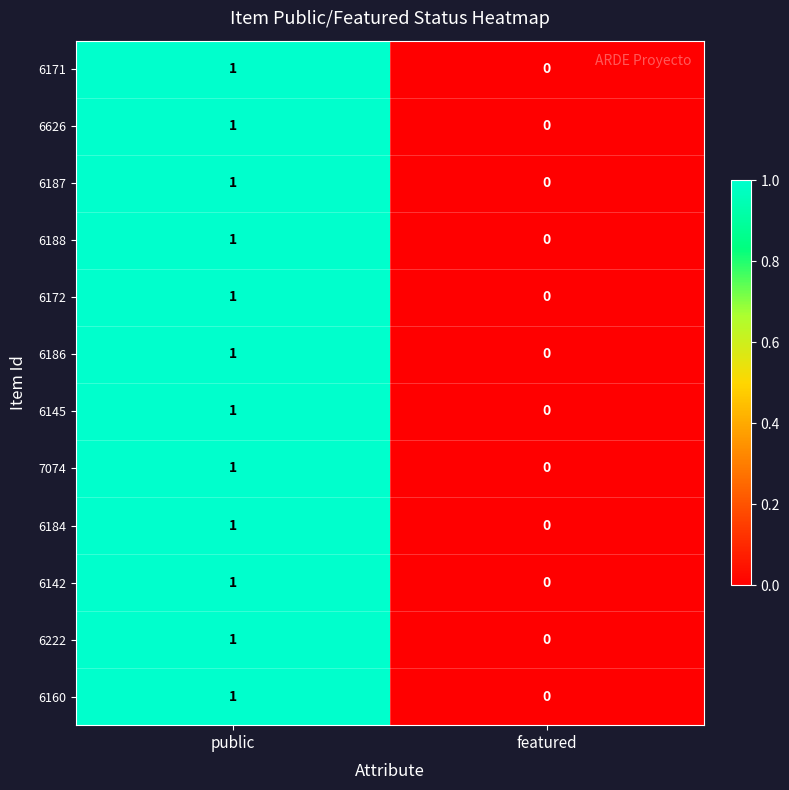

Where is 6186 nearest to the value 0?

featured